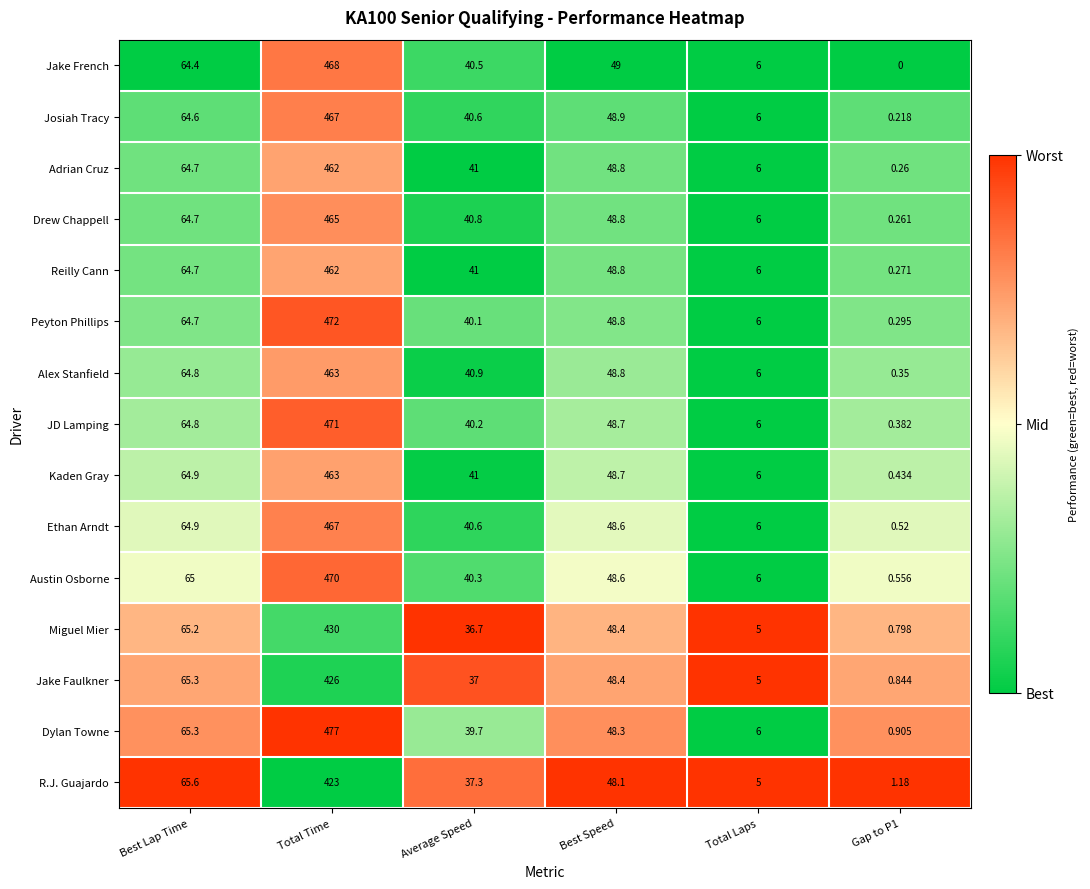

Which series changed the most between Best Lap Time and Average Speed?

Miguel Mier